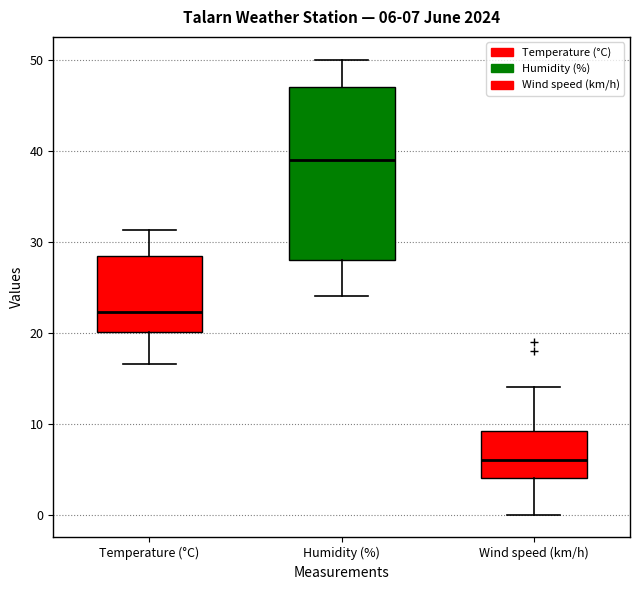

Which box's median line is the highest?

Humidity (%)